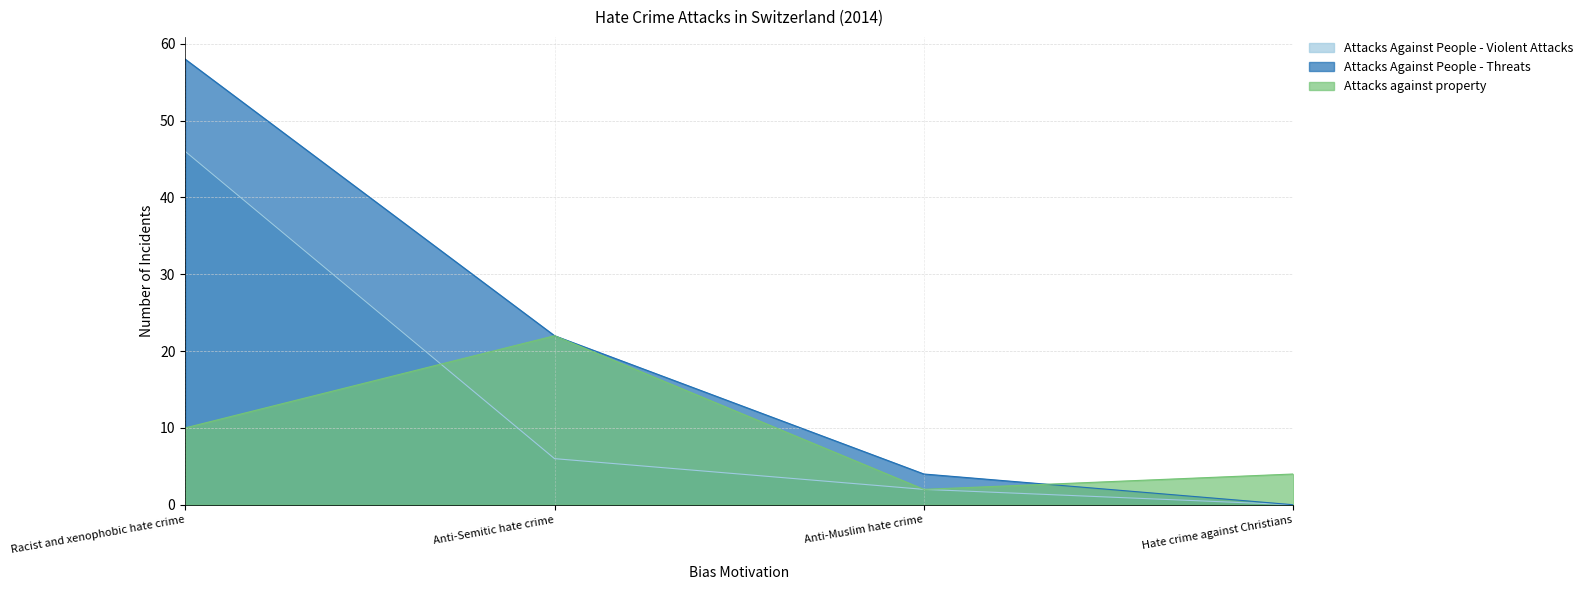

After their last crossing, which series has the higher values: Attacks against property or Attacks Against People - Violent Attacks?

Attacks against property